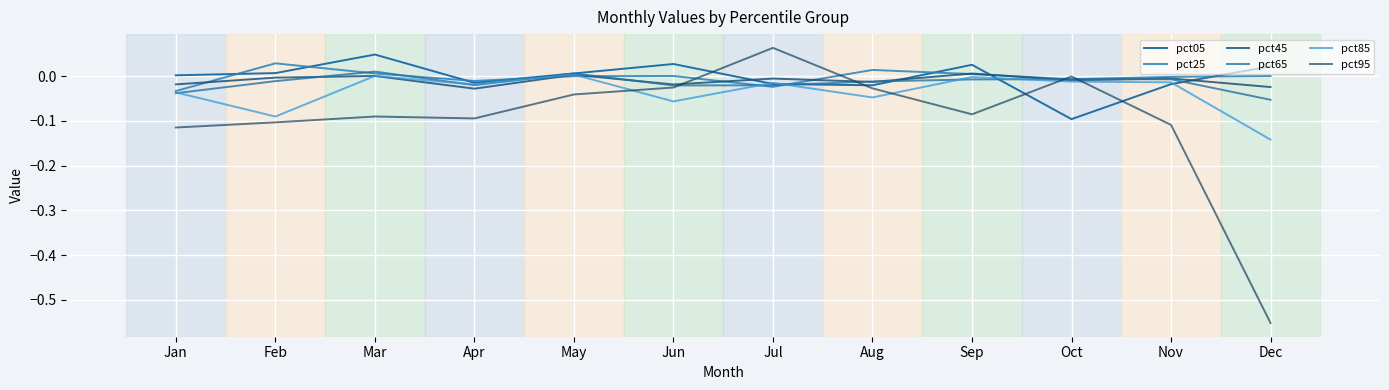

Is this an area chart (filled region under the line)?

No